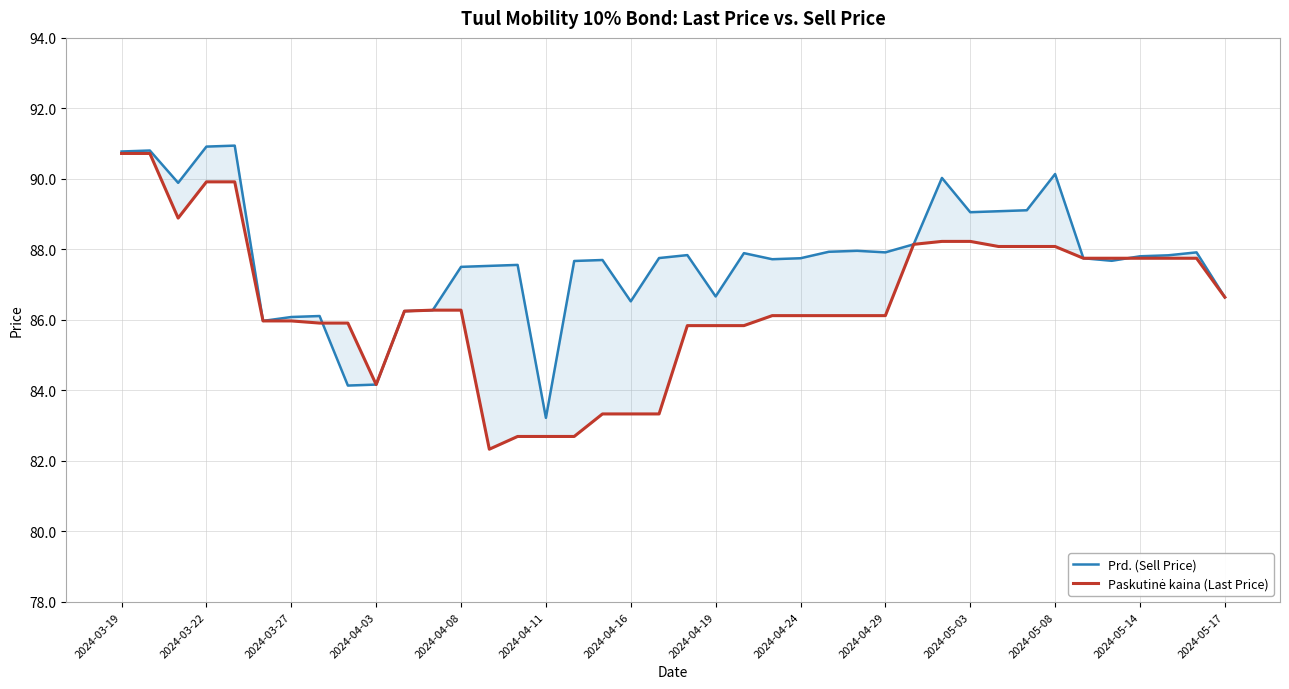

Does the chart have visible grid lines?

Yes